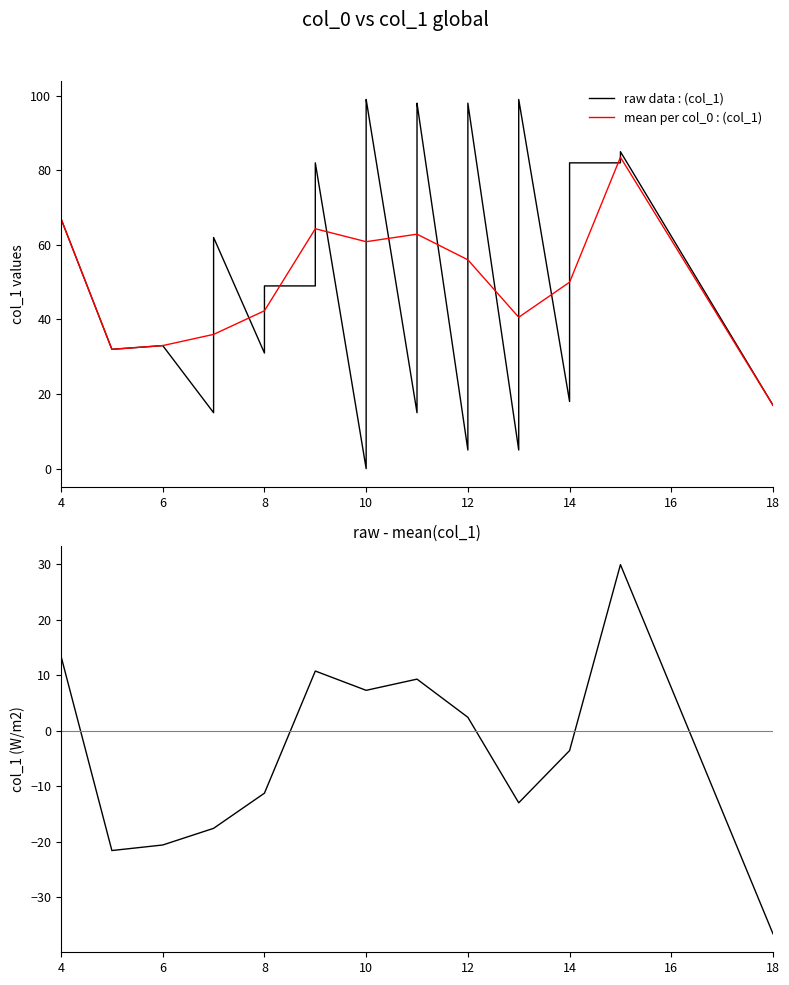

What is the difference between the second highest and minimum values?

99